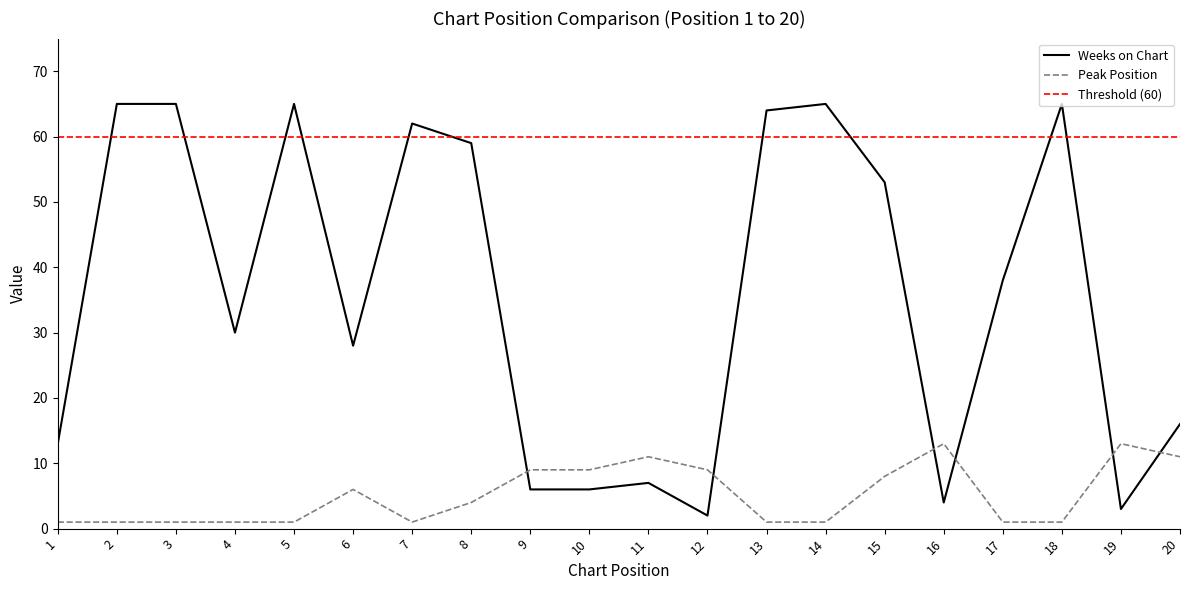

What is the value of the Peak Position point at the 16th from the left?

13